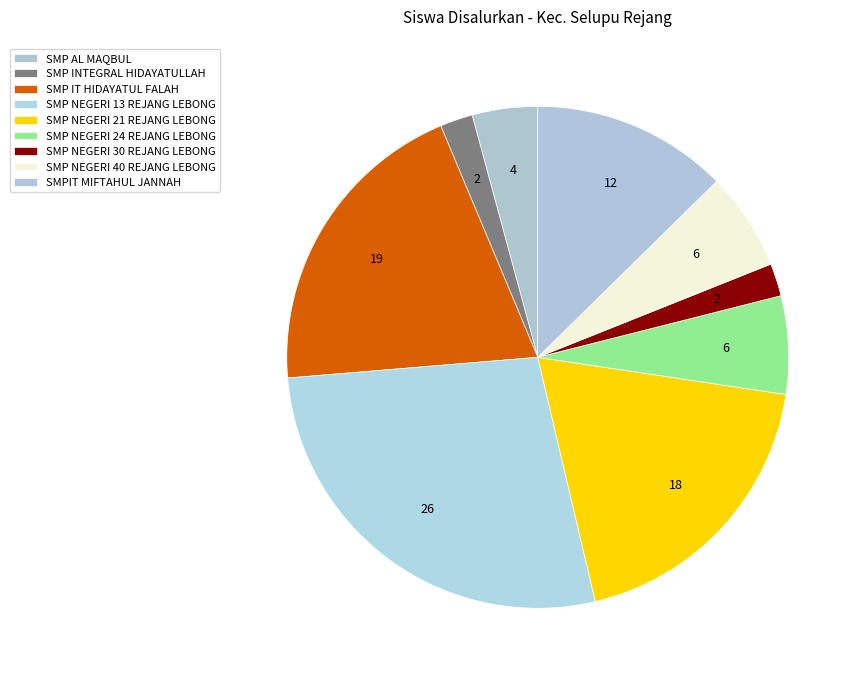

Count the number of slices in the pie.

9